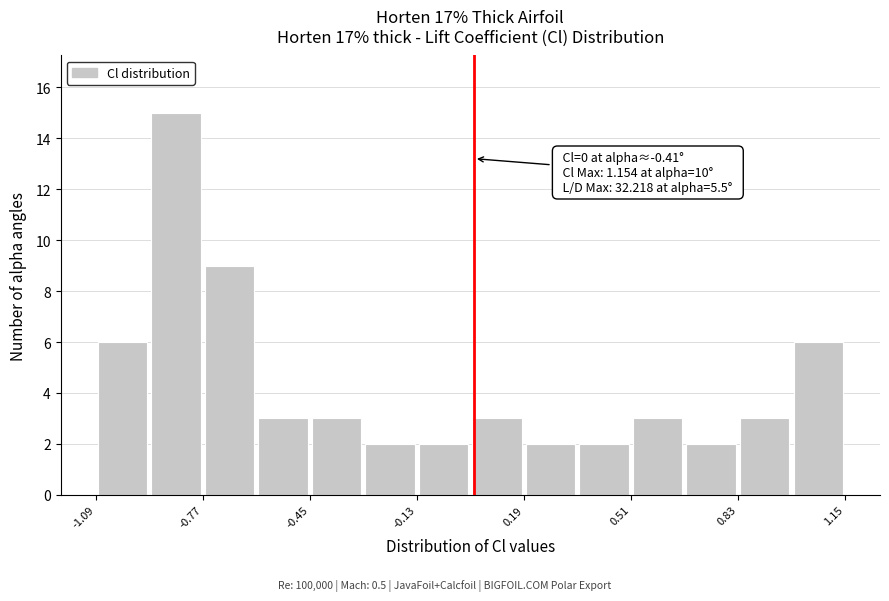

Around what value on the x-axis is the tallest bar? Give the approximate position of its centre, as read against the axis.

-0.85